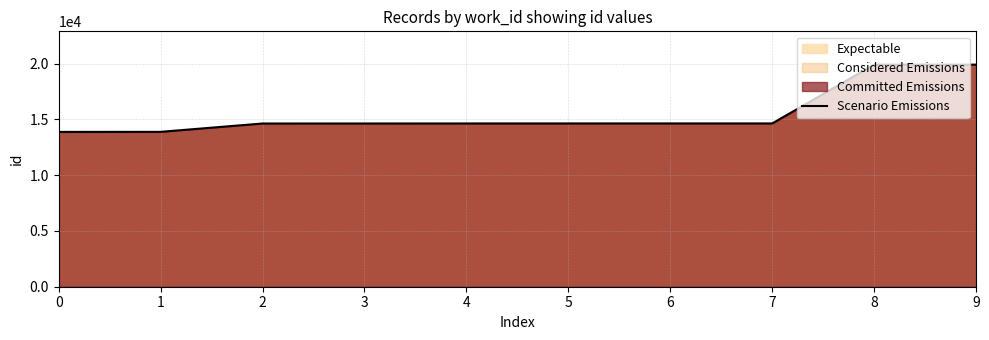

Is it true that the value at 1 is 20968?

False